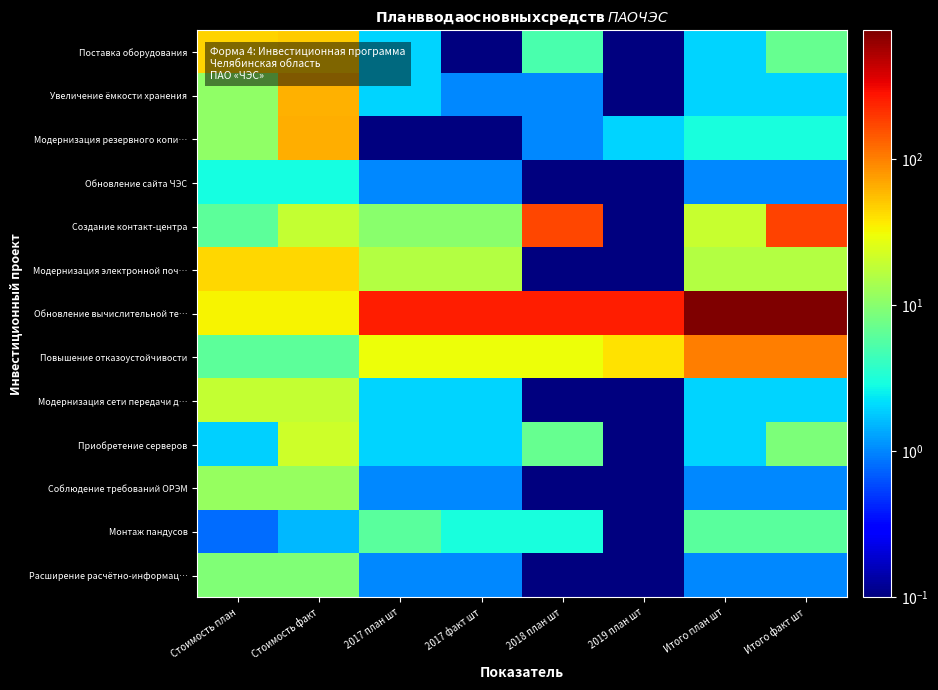

How many data points does each series have?

8